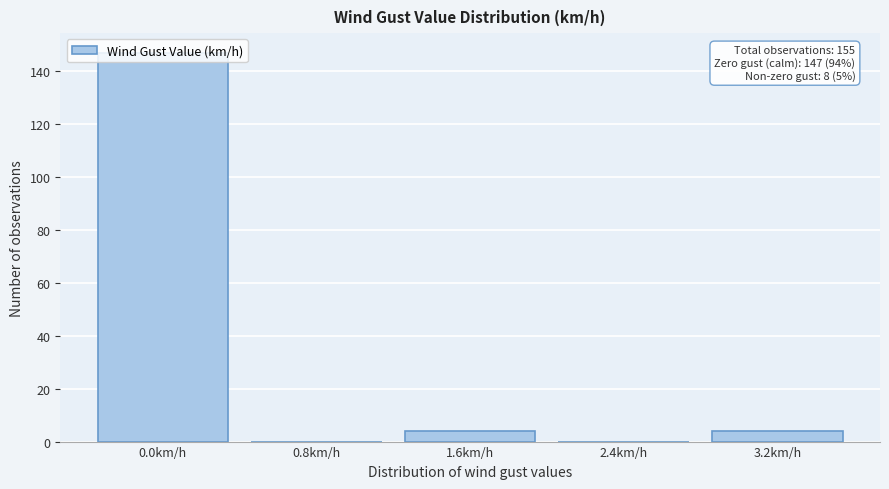

Which label corresponds to the largest value in the chart?

0.0km/h